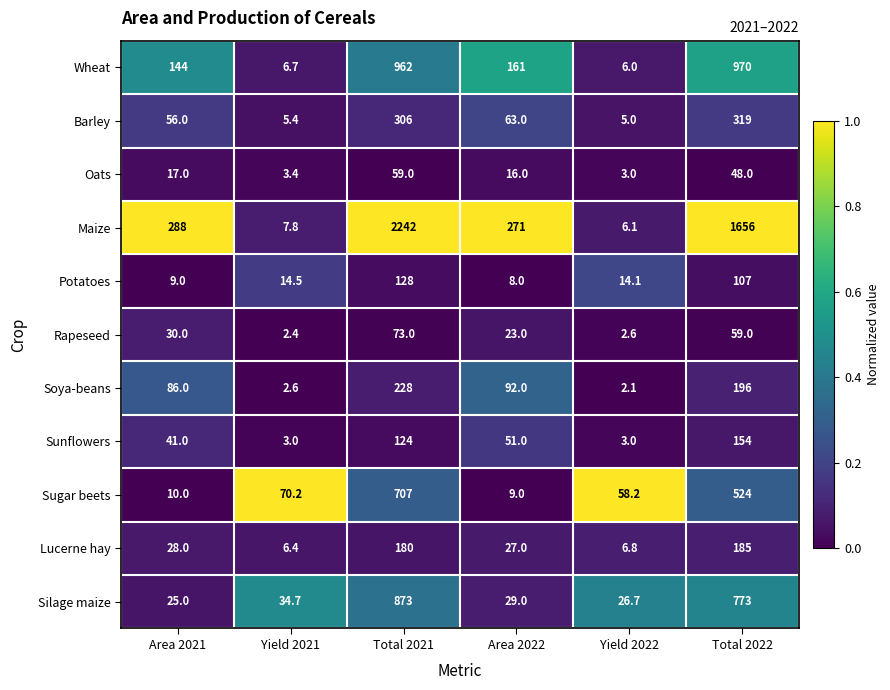

Between Area 2021 and Total 2021, which series saw the biggest shift?

Maize